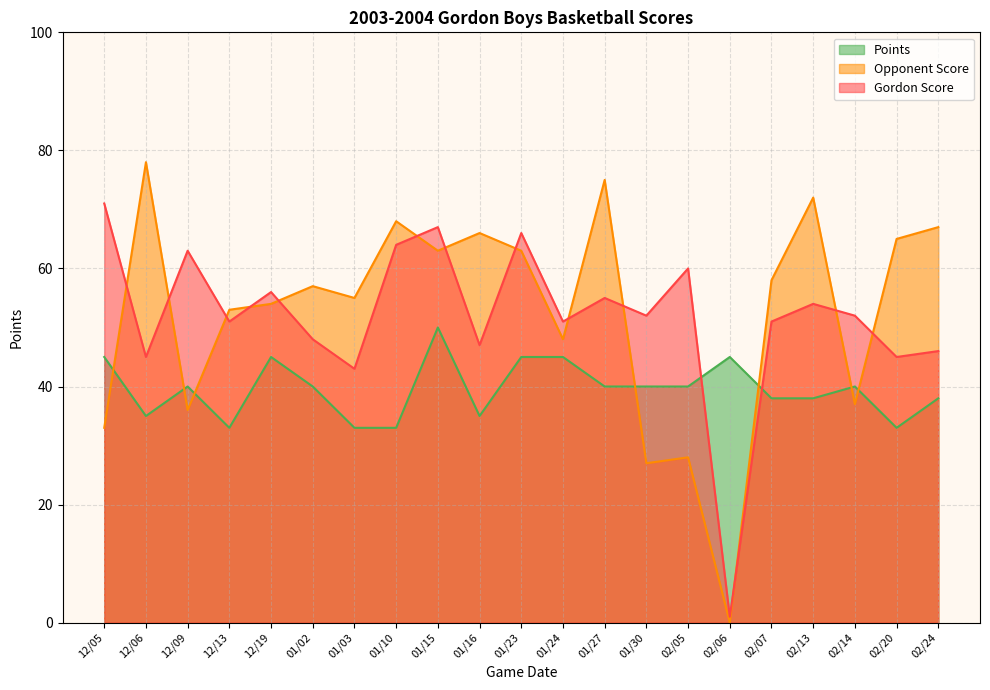

The Opponent Score series shows 36 at 12/09. True or false?

True